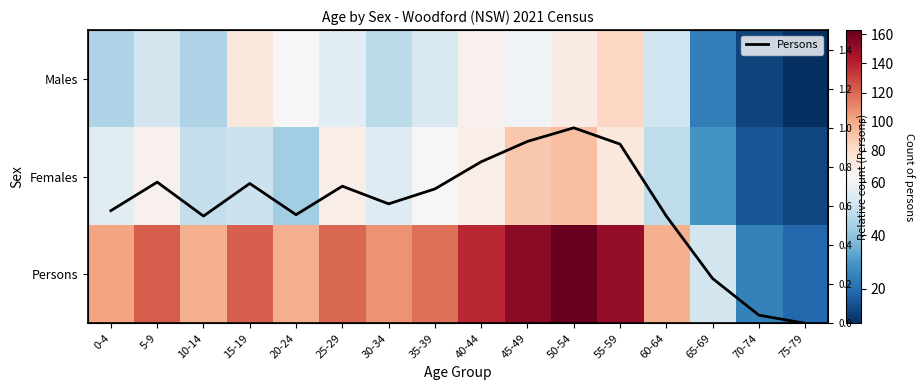

At which category is the sum across all series the highest?

50-54